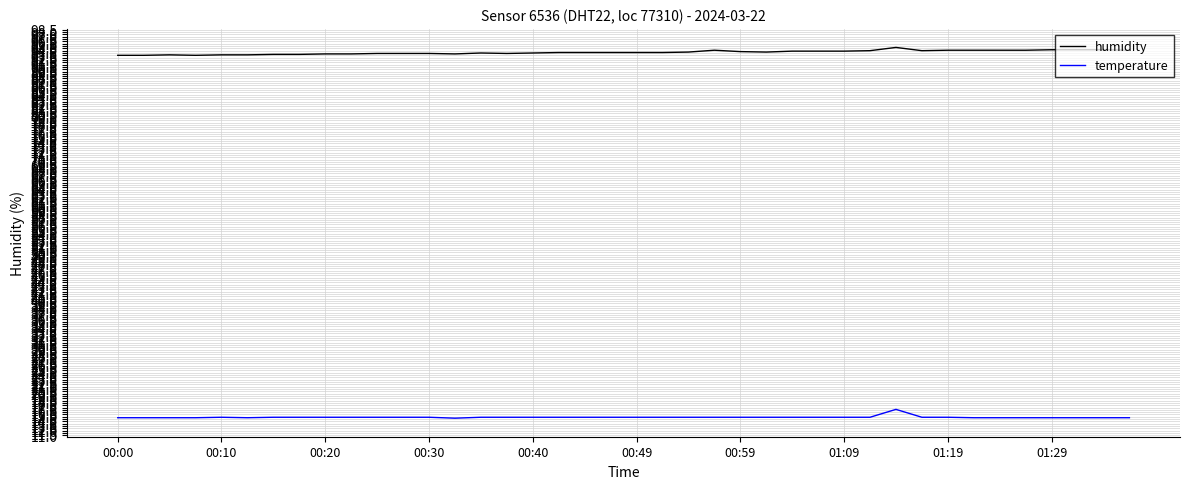

True or false: humidity and temperature intersect in this chart.

False